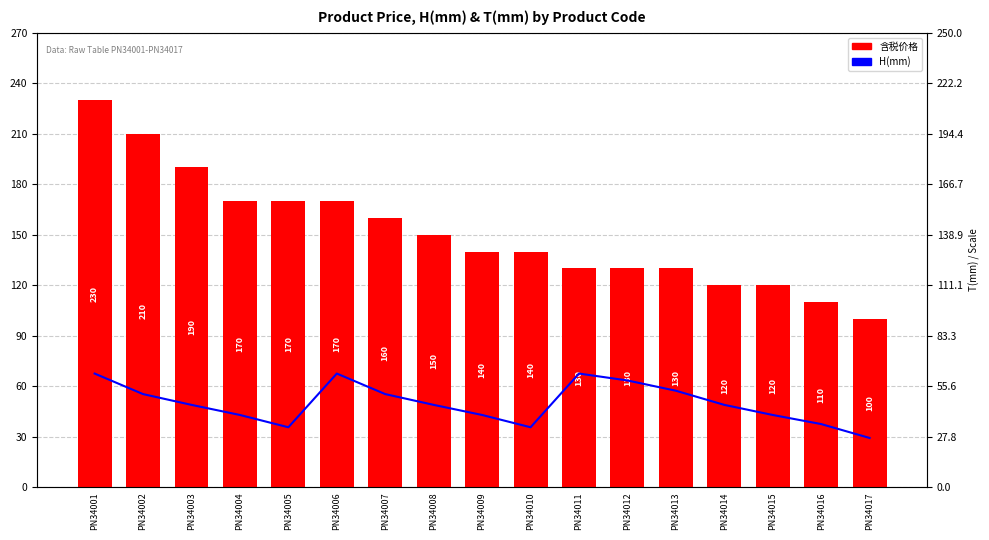

What value does the H(mm) series have at PN34008?

49.0